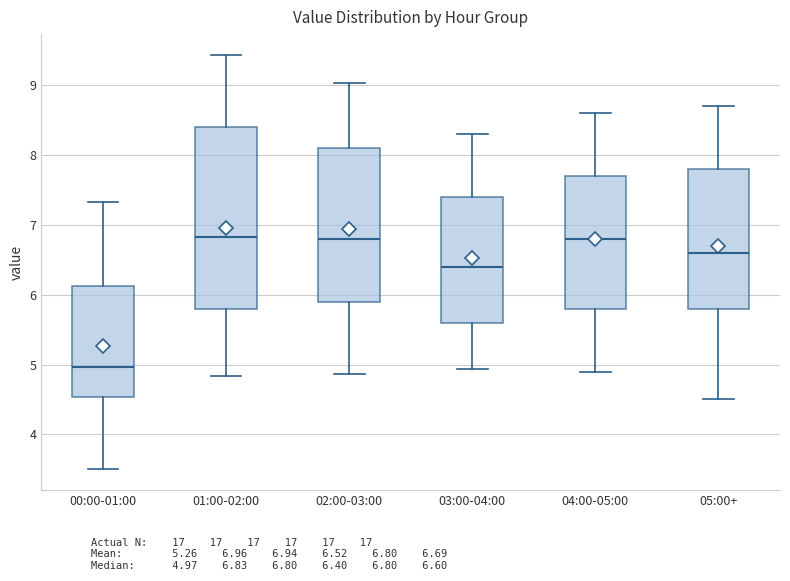

Where does the lower whisker of the box for 04:00-05:00 end on the y-axis? The values are not printed on the chart, so give them approximately, as read against the axis.

4.9